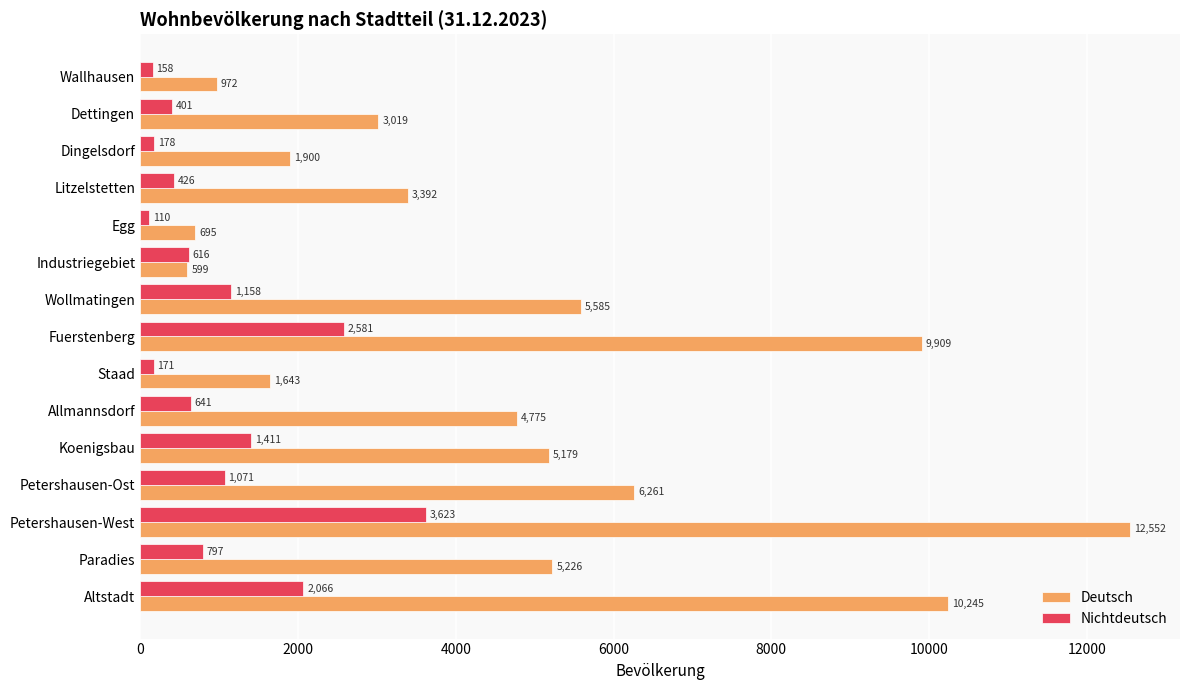

What is the difference between the second highest and minimum values in the Nichtdeutsch series?

2471